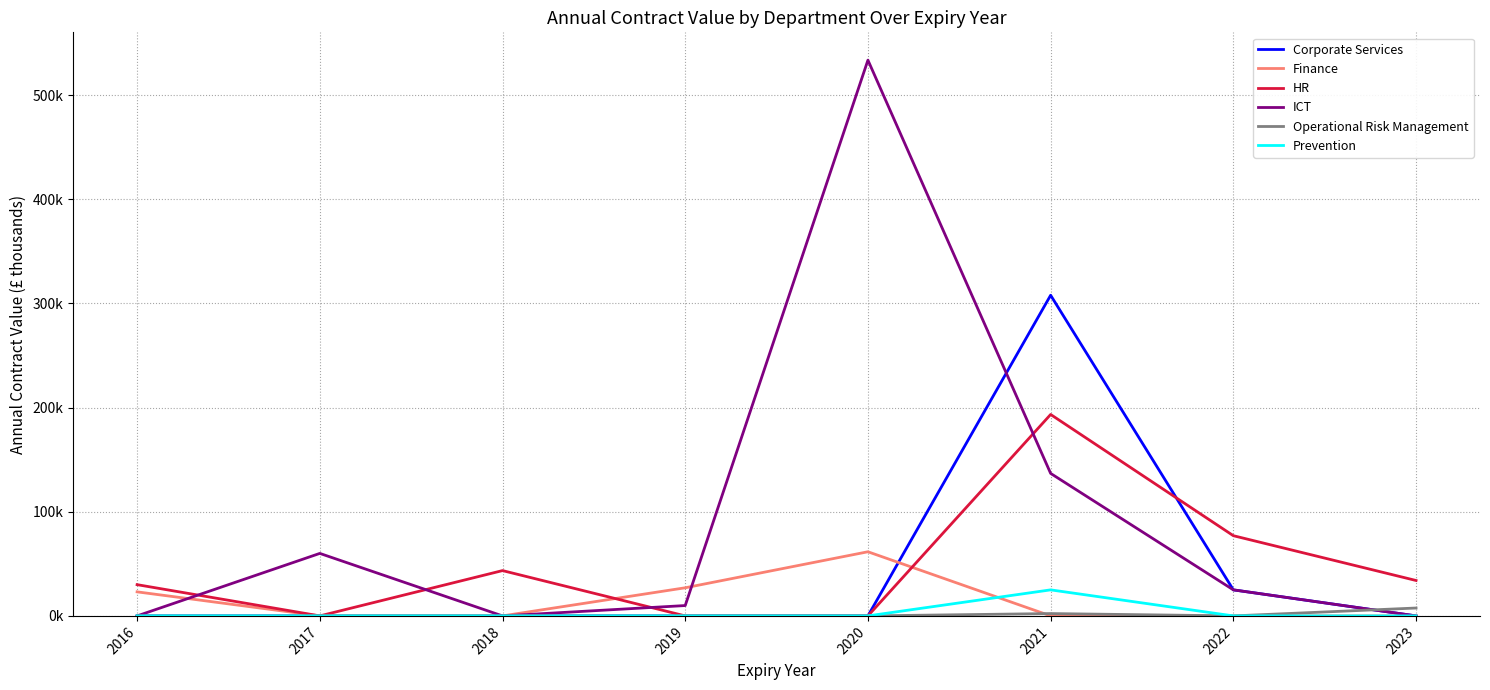

What is the total value across all series at 2023?

41.6